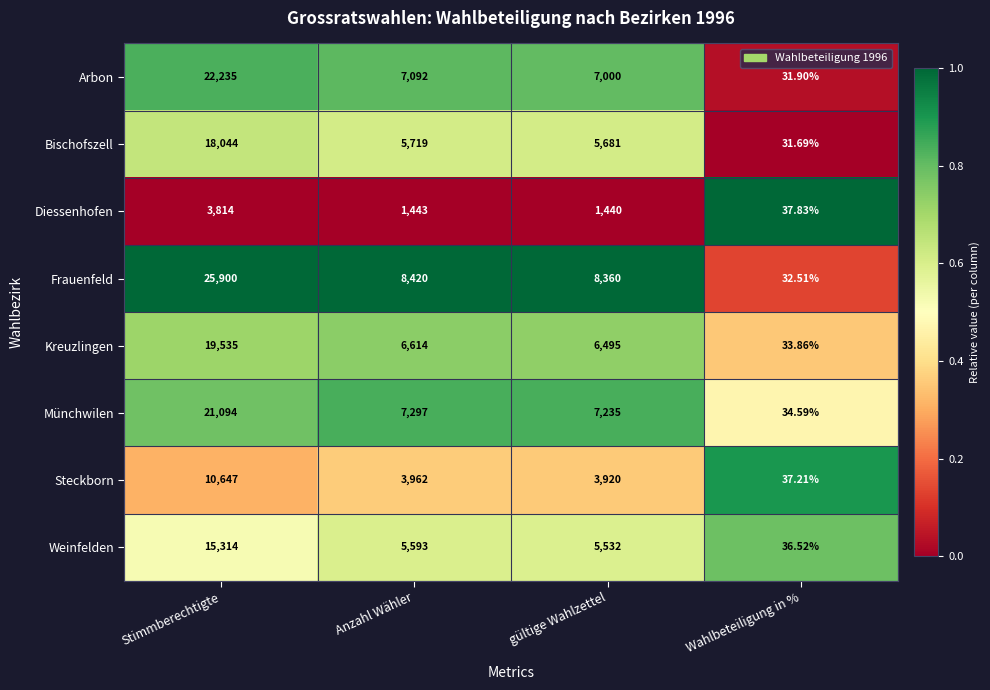

How many data points in Frauenfeld are less than 8420?

2